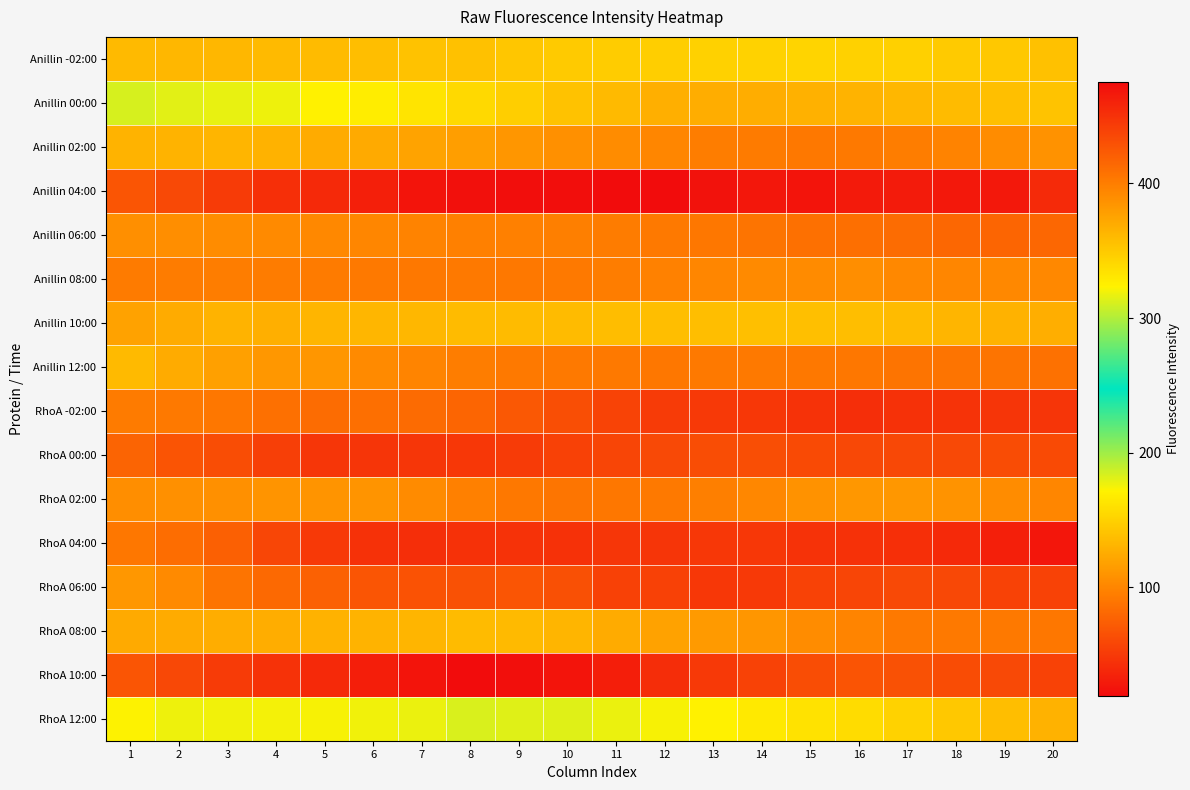

Reading left to right, transcribe all the data shown in this chart.

Anillin -02:00: 1=134.6	2=133.3	3=133.3	4=135.0	5=135.6	6=137.2	7=139.9	8=139.7	9=142.5	10=145.3	11=146.4	12=148.5	13=149.5	14=151.0	15=151.6	16=149.5	17=148.9	18=145.5	19=143.8	20=139.6
Anillin 00:00: 1=184.2	2=180.2	3=178.5	4=177.0	5=170.9	6=168.3	7=162.5	8=155.2	9=147.8	10=140.0	11=134.8	12=127.6	13=125.8	14=125.8	15=128.2	16=129.9	17=133.0	18=135.7	19=137.9	20=141.0
Anillin 02:00: 1=130.5	2=130.7	3=130.8	4=129.5	5=125.1	6=124.2	7=120.0	8=115.8	9=110.7	10=107.5	11=104.5	12=99.9	13=94.6	14=92.8	15=91.1	16=92.3	17=94.9	18=97.9	19=104.8	20=107.6
Anillin 04:00: 1=68.0	2=60.2	3=50.7	4=43.2	5=38.4	6=32.1	7=25.1	8=22.4	9=20.4	10=21.1	11=19.8	12=19.5	13=23.1	14=26.9	15=25.5	16=28.6	17=29.6	18=28.2	19=27.9	20=39.5
Anillin 06:00: 1=106.2	2=105.1	3=104.3	4=102.8	5=101.9	6=100.0	7=98.4	8=96.5	9=96.1	10=95.2	11=93.7	12=92.3	13=90.3	14=88.2	15=86.1	16=85.1	17=83.5	18=79.7	19=78.3	20=79.6
Anillin 08:00: 1=92.6	2=93.6	3=94.6	4=93.9	5=92.6	6=91.8	7=91.0	8=91.6	9=91.6	10=92.3	11=94.7	12=97.5	13=99.7	14=102.4	15=104.0	16=105.0	17=101.8	18=99.9	19=101.8	20=101.7
Anillin 10:00: 1=118.5	2=124.7	3=130.0	4=127.8	5=130.9	6=132.1	7=133.1	8=135.4	9=135.7	10=136.0	11=136.2	12=137.7	13=137.7	14=138.7	15=138.0	16=137.6	17=135.8	18=131.2	19=129.3	20=126.5
Anillin 12:00: 1=134.9	2=125.2	3=117.5	4=111.7	5=110.7	6=102.6	7=98.8	8=95.1	9=92.3	10=92.2	11=91.6	12=90.7	13=92.4	14=92.2	15=91.5	16=90.1	17=88.8	18=88.2	19=88.2	20=87.0
RhoA -02:00: 1=402.2	2=402.7	3=404.8	4=409.2	5=411.4	6=409.7	7=412.7	8=416.5	9=424.8	10=431.5	11=438.5	12=444.0	13=445.8	14=446.1	15=450.3	16=452.8	17=450.6	18=448.7	19=448.3	20=448.1
RhoA 00:00: 1=416.8	2=427.4	3=432.1	4=441.4	5=447.4	6=448.1	7=446.9	8=446.6	9=443.4	10=440.4	11=437.3	12=435.0	13=432.4	14=431.2	15=434.1	16=435.4	17=435.8	18=434.9	19=433.1	20=433.7
RhoA 02:00: 1=389.8	2=387.9	3=387.4	4=385.1	5=384.9	6=385.3	7=391.5	8=398.0	9=403.4	10=405.0	11=404.1	12=403.1	13=399.4	14=393.6	15=387.1	16=383.1	17=382.8	18=385.4	19=390.3	20=394.9
RhoA 04:00: 1=404.8	2=411.1	3=419.8	4=436.4	5=445.1	6=450.7	7=452.4	8=451.0	9=450.3	10=451.1	11=447.4	12=448.1	13=446.7	14=446.1	15=449.9	16=450.6	17=452.1	18=456.3	19=462.2	20=468.2
RhoA 06:00: 1=383.6	2=391.9	3=406.0	4=413.5	5=418.7	6=427.0	7=428.9	8=429.2	9=427.2	10=430.1	11=440.3	12=439.7	13=446.6	14=445.3	15=439.6	16=437.8	17=435.1	18=435.7	19=439.7	20=439.2
RhoA 08:00: 1=371.1	2=369.8	3=368.9	4=369.0	5=365.7	6=364.1	7=363.6	8=358.7	9=360.0	10=363.2	11=370.0	12=375.9	13=381.1	14=383.8	15=390.5	16=395.7	17=403.1	18=402.9	19=403.0	20=404.7
RhoA 10:00: 1=426.4	2=435.6	3=444.0	4=449.9	5=456.1	6=462.9	7=469.4	8=475.3	9=473.3	10=469.5	11=463.6	12=453.7	13=445.6	14=438.9	15=431.7	16=427.9	17=429.4	18=432.6	19=434.7	20=439.5
RhoA 12:00: 1=322.3	2=318.2	3=318.7	4=319.9	5=320.5	6=319.1	7=317.2	8=312.4	9=313.3	10=314.1	11=316.9	12=321.0	13=323.5	14=328.8	15=333.6	16=337.4	17=343.6	18=351.2	19=357.8	20=365.1